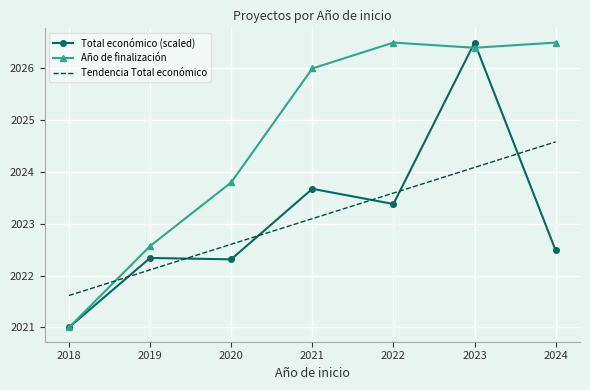

At 2022, list the series in order from largest to smallest.

Año de finalización, Tendencia Total económico, Total económico (scaled)